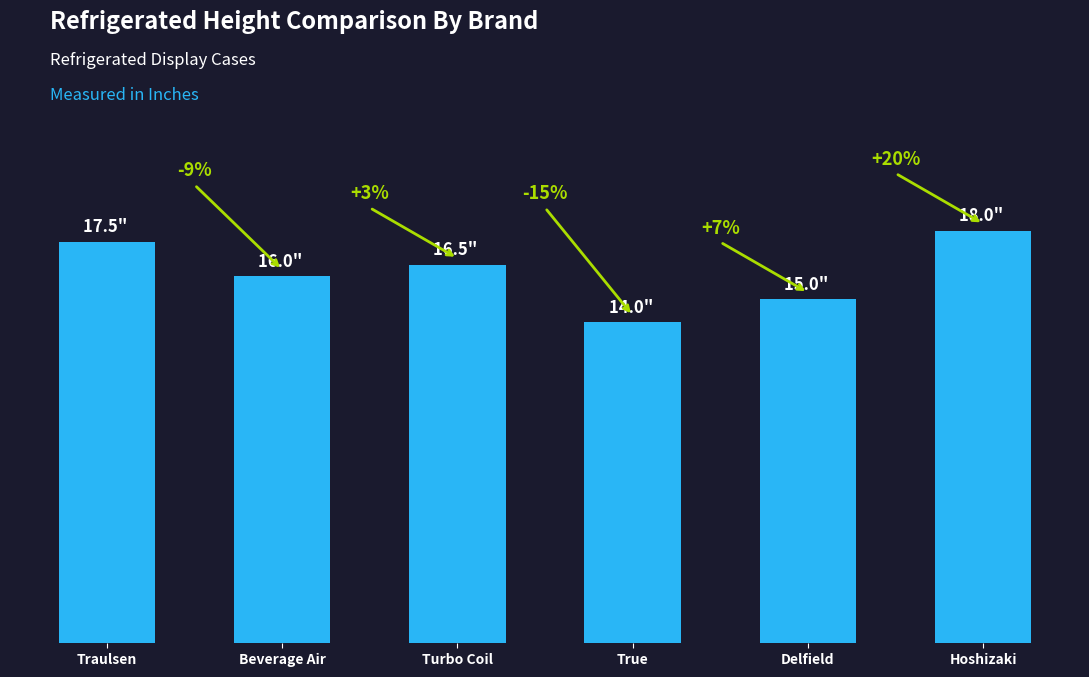

What is the difference between the maximum and minimum values?

4.0